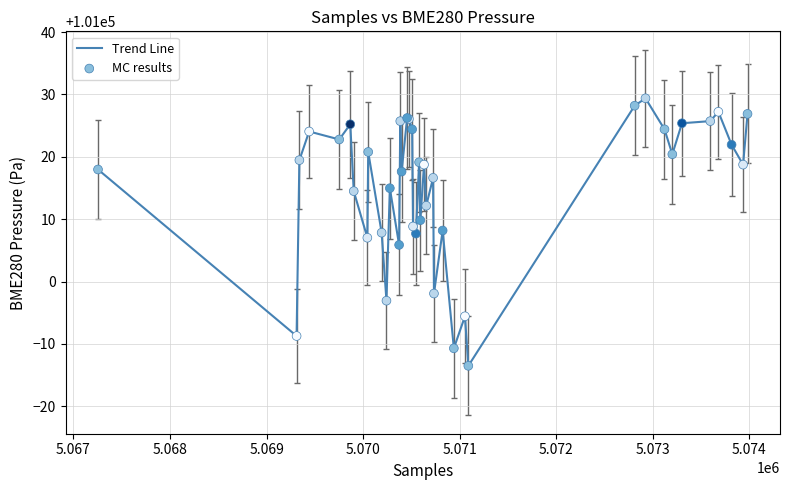

What is the smallest value displayed?

100986.5